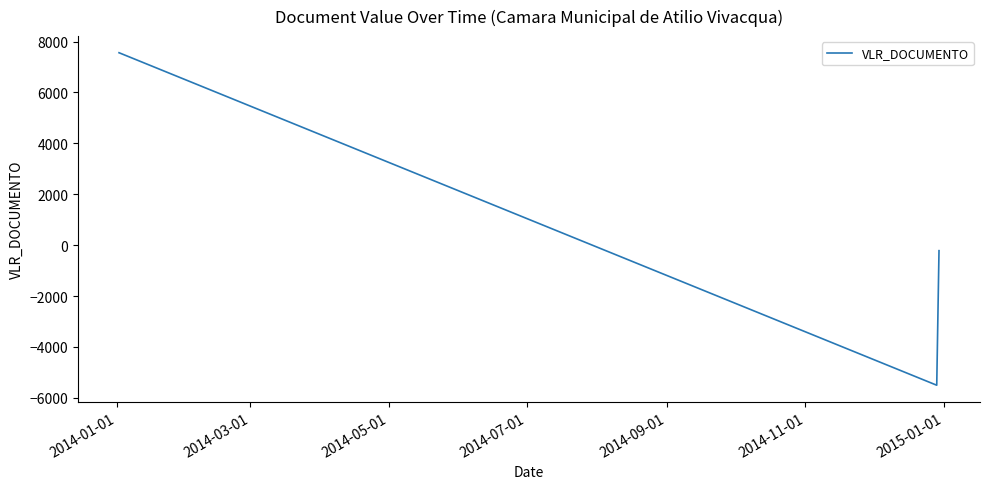

What is the average value?

612.6